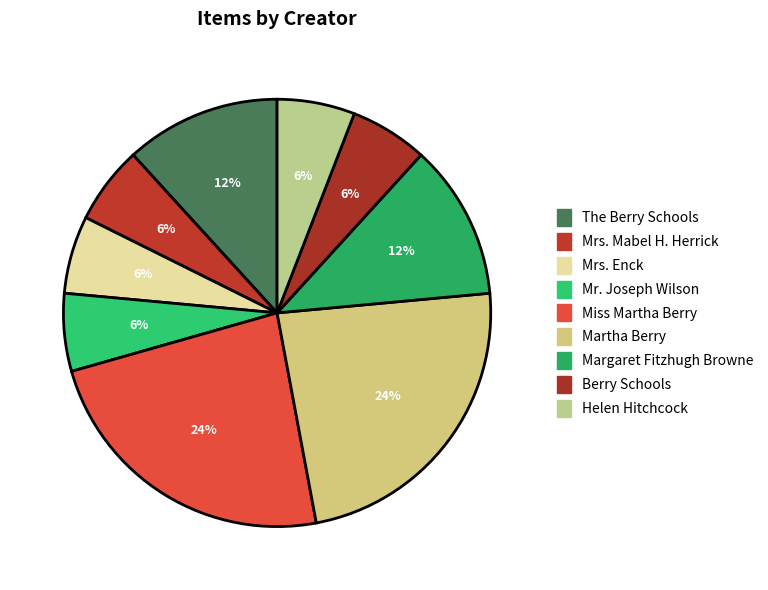

The Mrs. Mabel H. Herrick slice represents 15% of the pie. True or false?

False